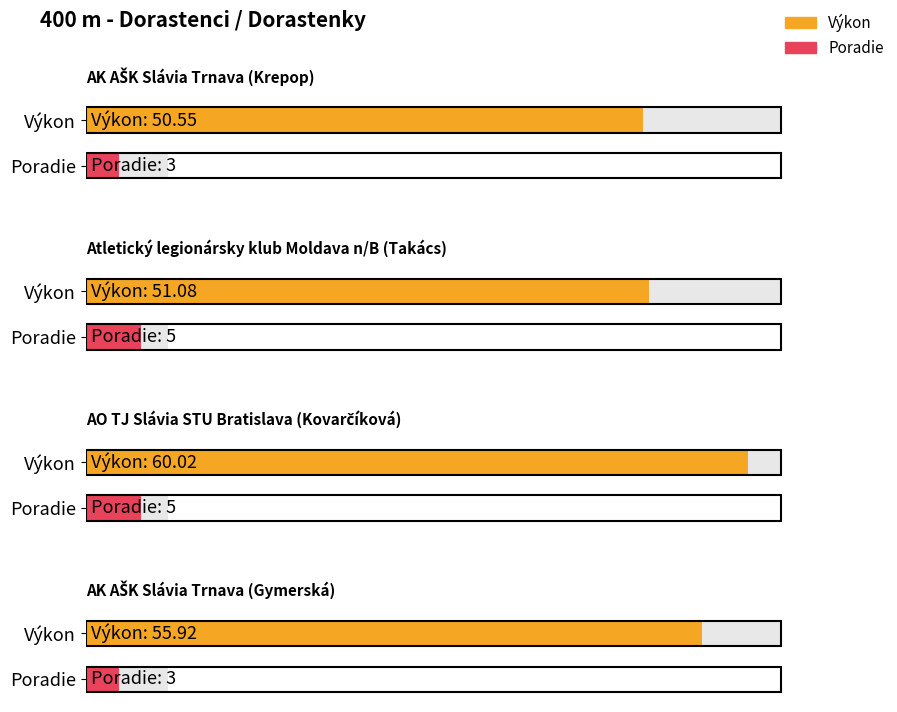

How many values in the Výkon series are below 55?

2